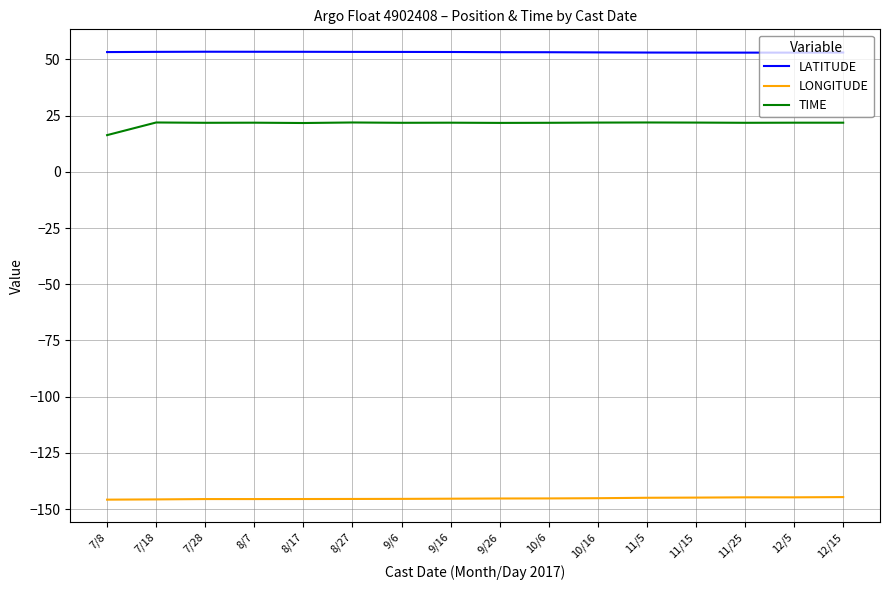

Count the number of categories in the chart.

16